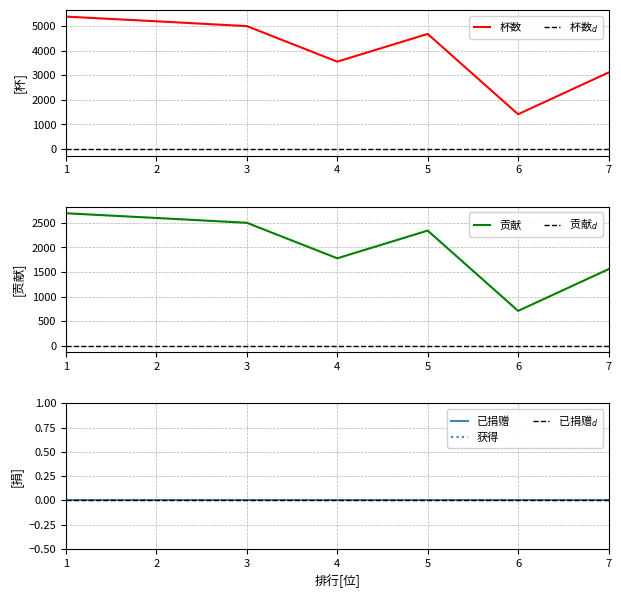

What is the sum of all 贡献 values?

14192